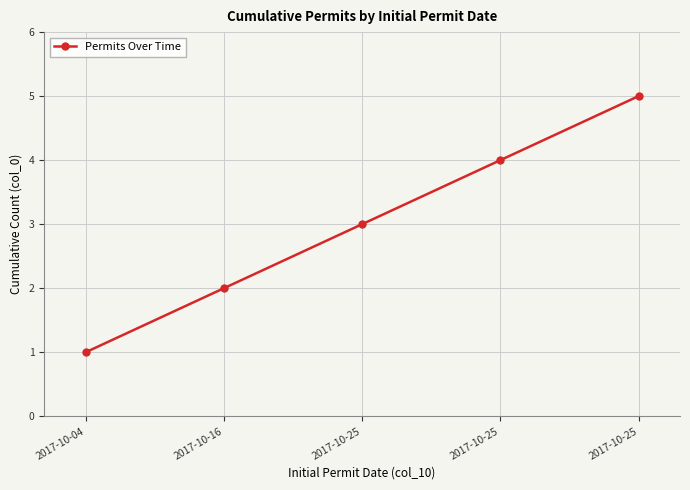

How many lines are shown in the chart?

1